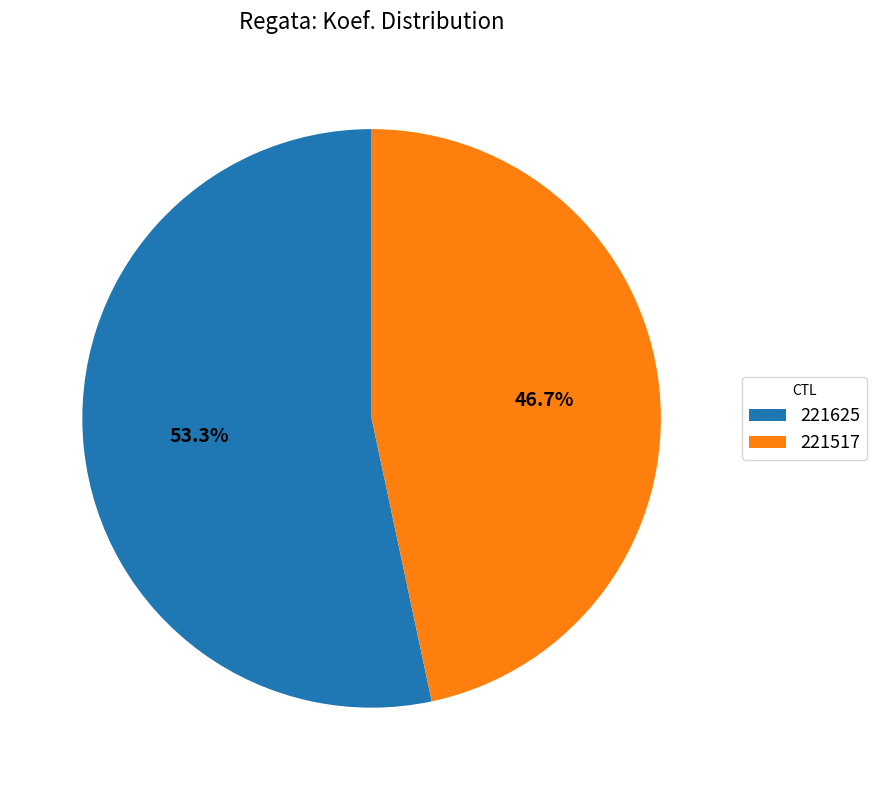

Do 221517 and 221625 together represent more than half of the pie?

Yes